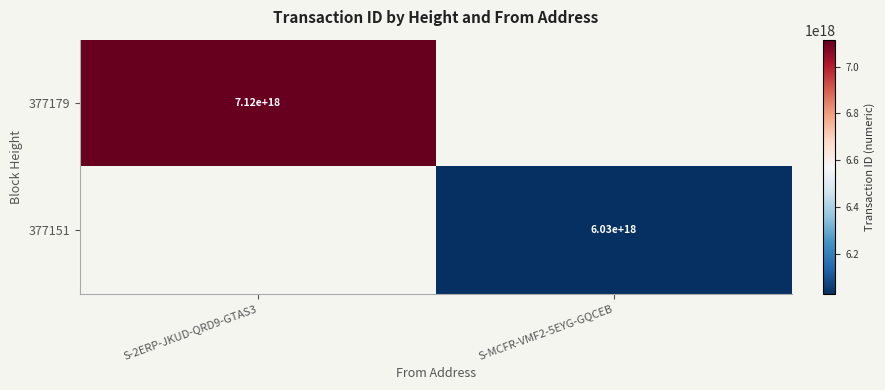

The value of 377179 at S-2ERP-JKUD-QRD9-GTAS3 is 7120000000000000000. True or false?

True